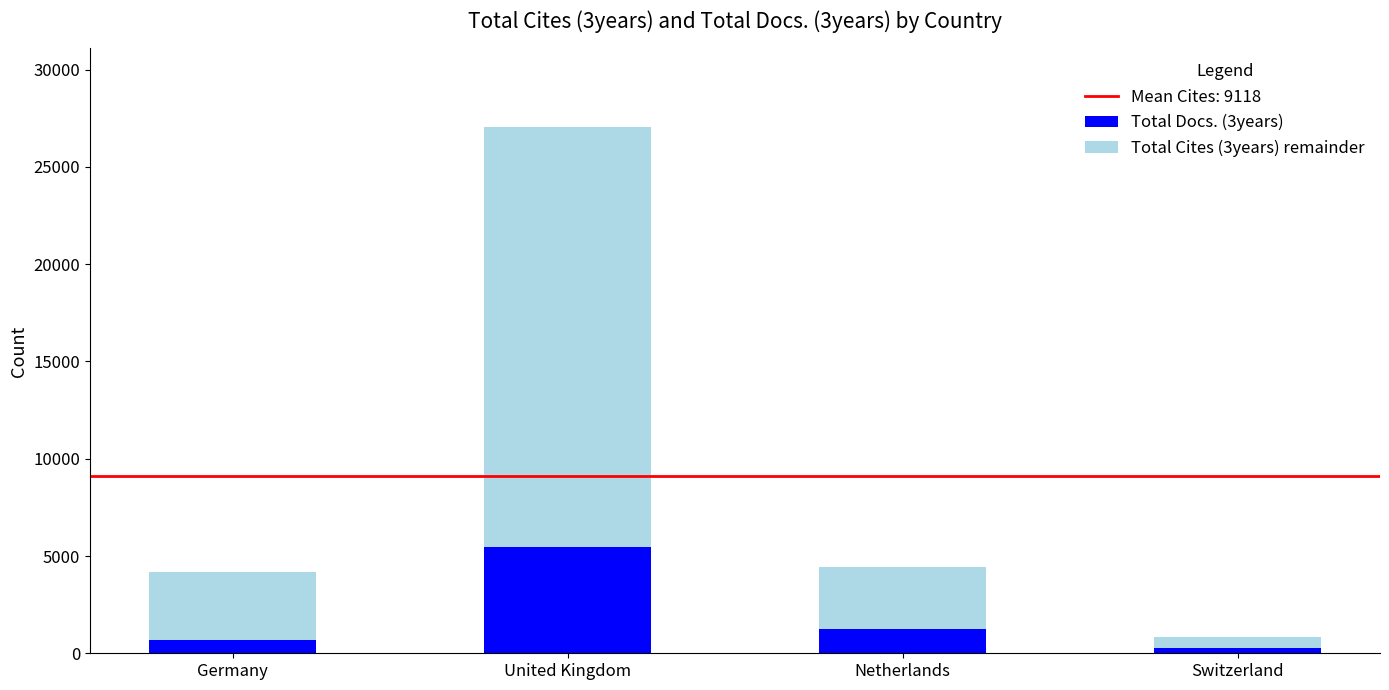

Reading right to left, list the values for the Total Docs. (3years) series.

278	1225	5485	691